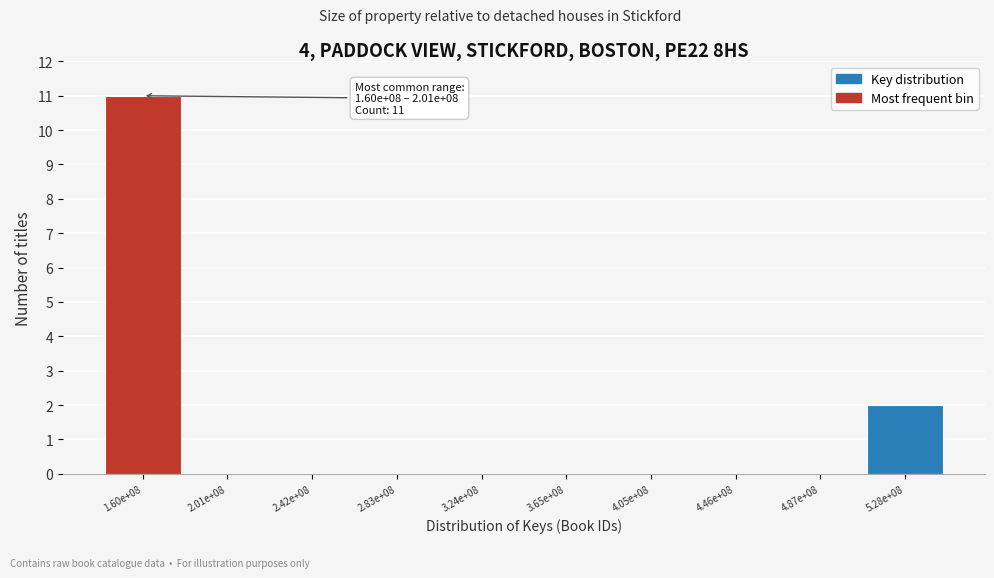

Reading left to right, what are all the values shown in this chart?

1.60e+08=11	2.01e+08=0	2.42e+08=0	2.83e+08=0	3.24e+08=0	3.65e+08=0	4.05e+08=0	4.46e+08=0	4.87e+08=0	5.28e+08=2